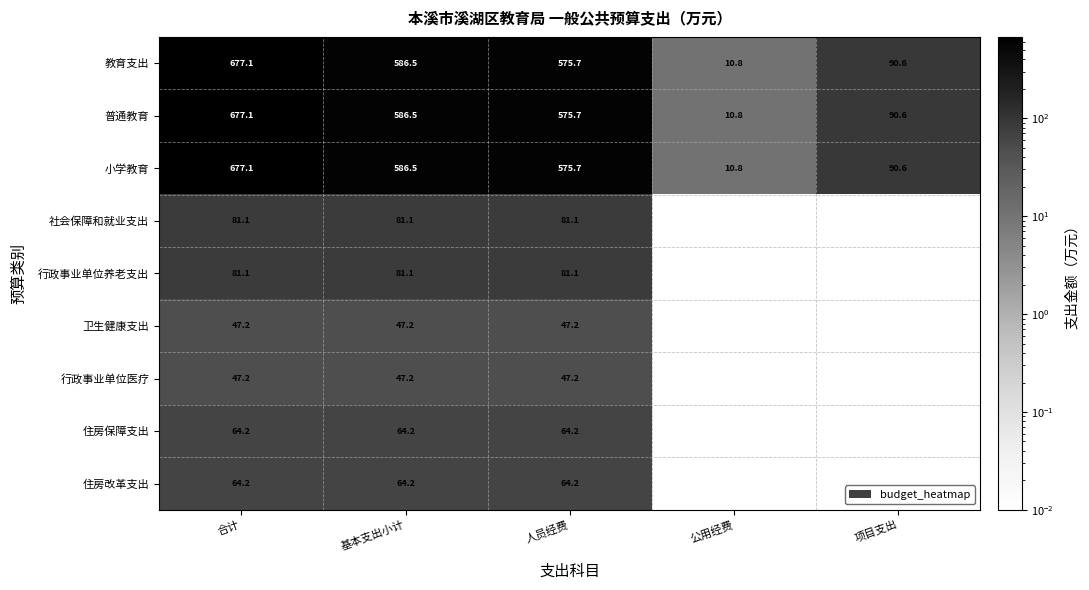

List the labels in order of 普通教育 value, smallest first.

公用经费, 项目支出, 人员经费, 基本支出小计, 合计